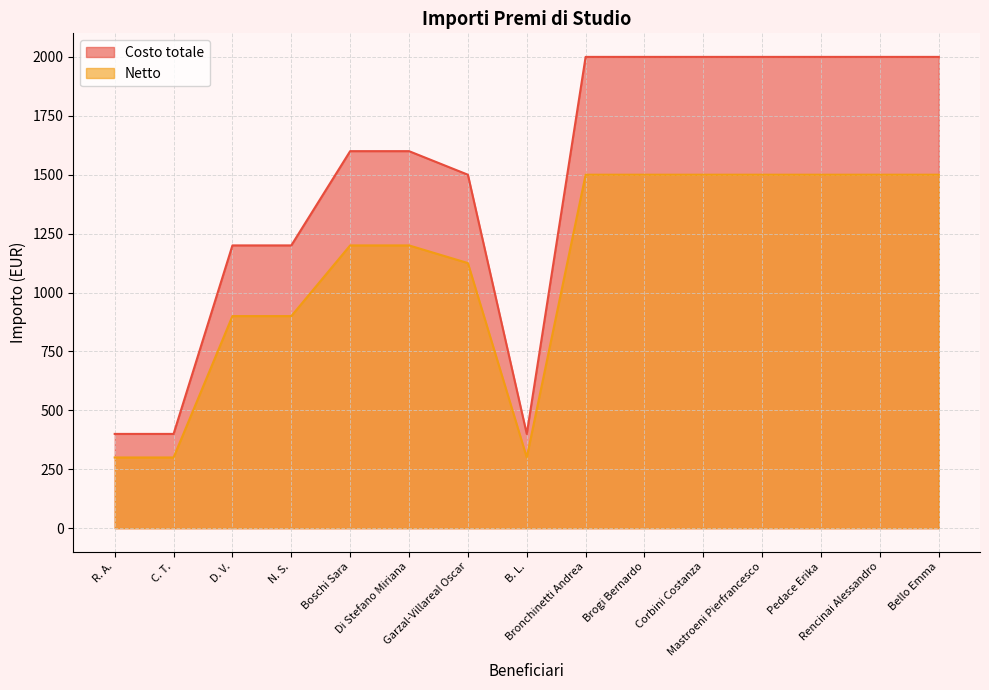

The Costo totale series shows 2786 at Rencinai Alessandro. True or false?

False